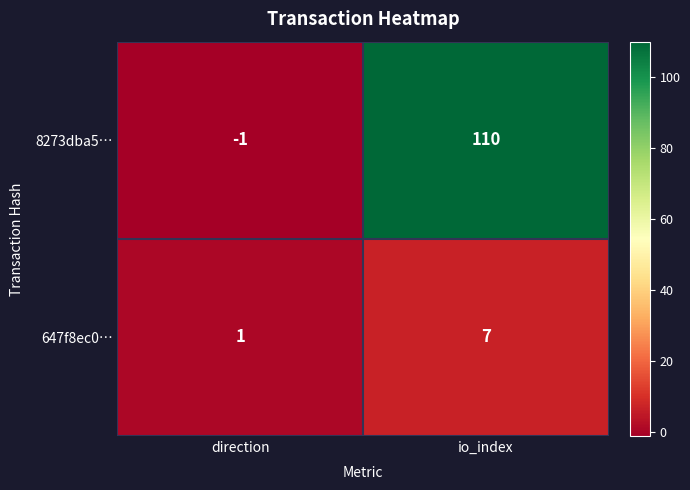

Where is 647f8ec0… nearest to the value 4?

direction